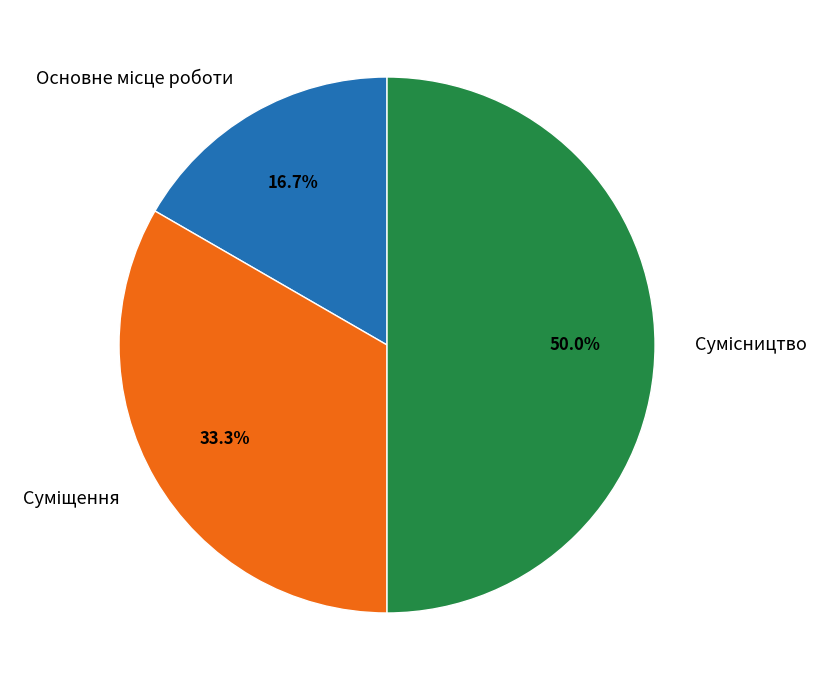

How many segments does this pie chart have?

3